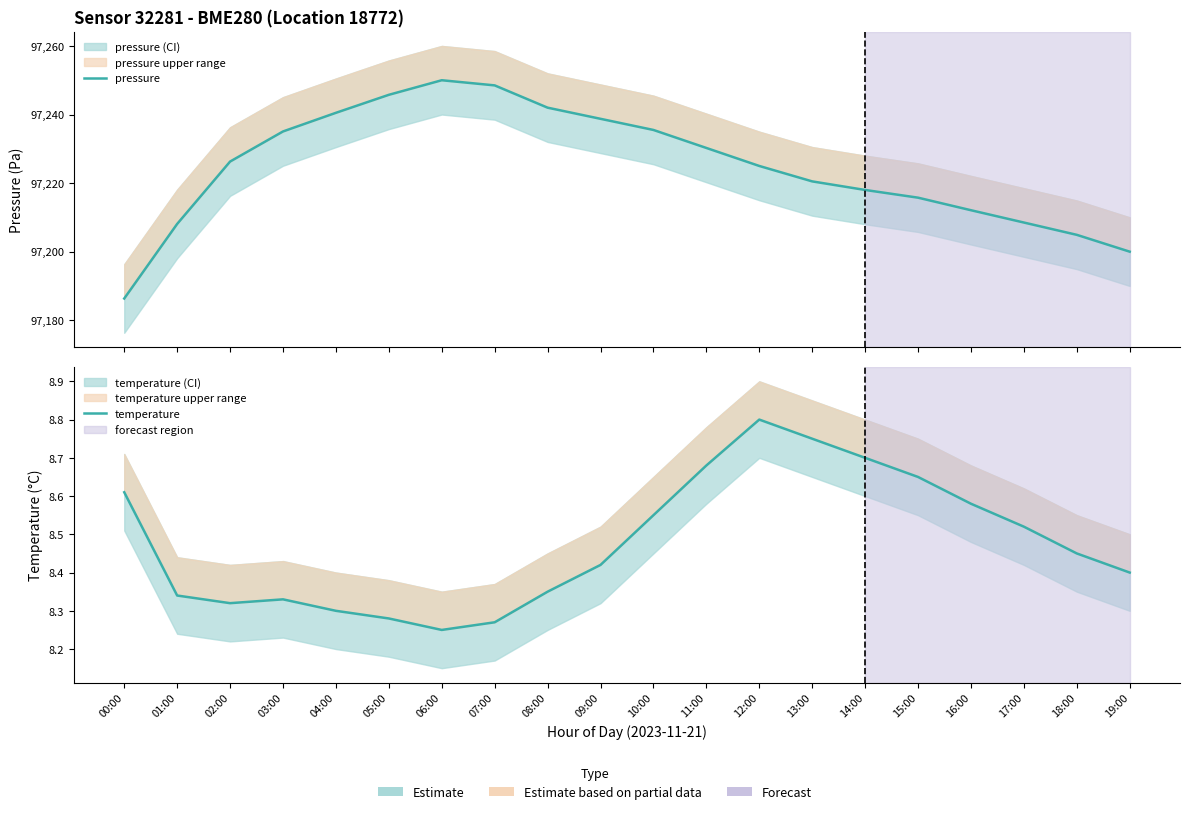

What is the value of the pressure point at the 7th from the left?

97250.0